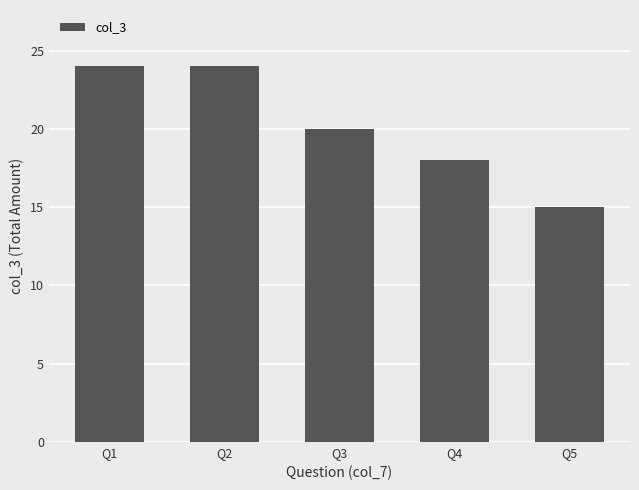

Reading left to right, what are all the values shown in this chart?

24	24	20	18	15